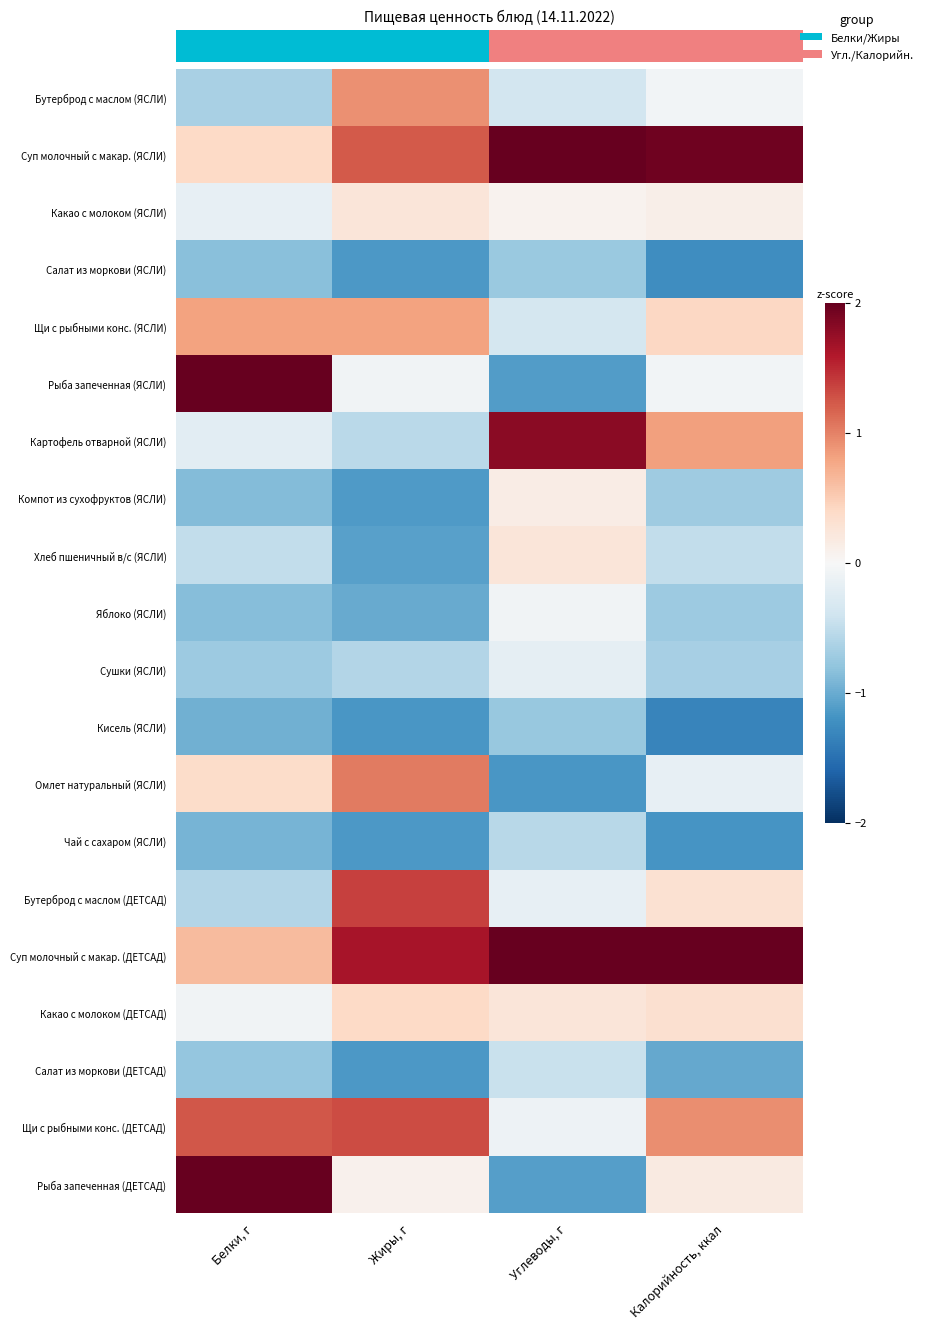

At how many categories does at least one series exceed 1?

4